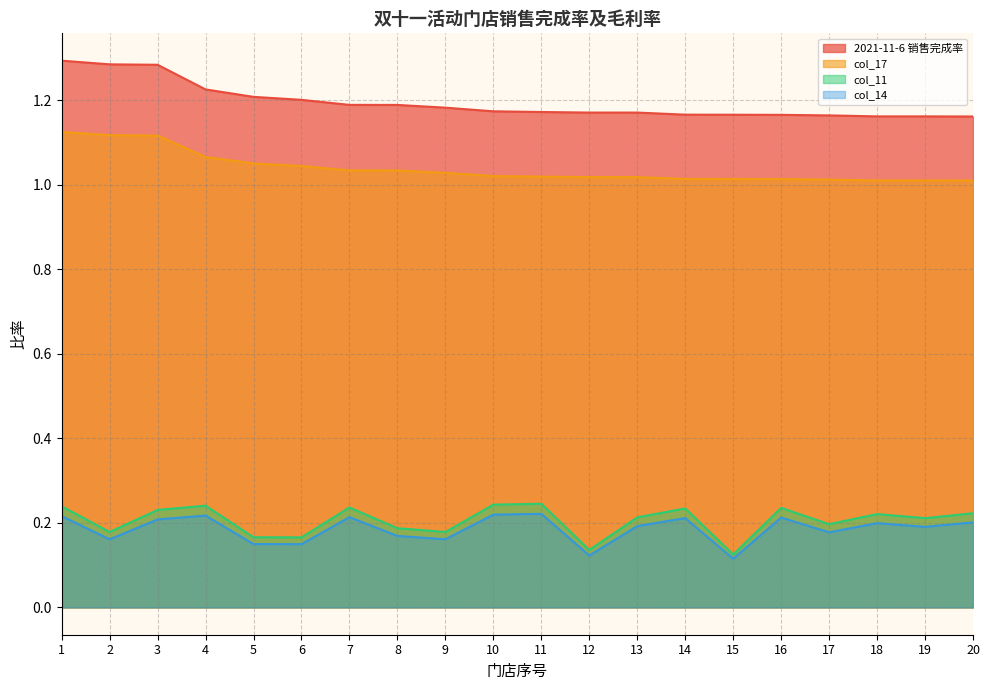

How many col_11 values are between 0 and 1?

20